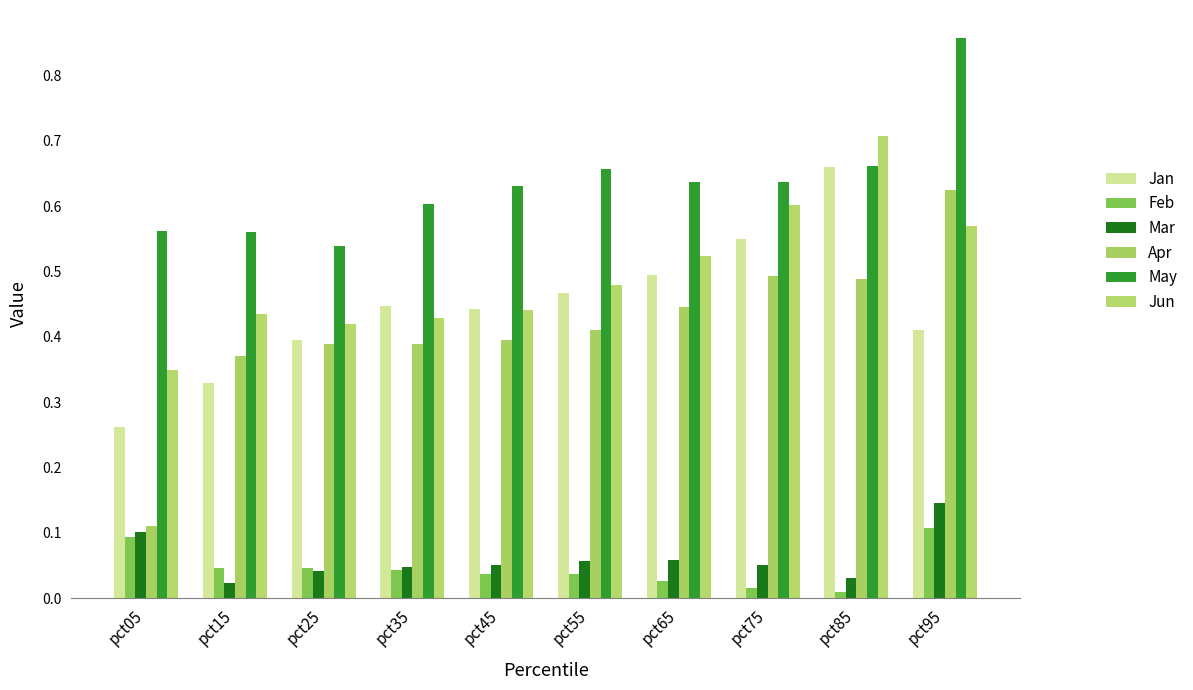

At which label does Apr reach its minimum?

pct05